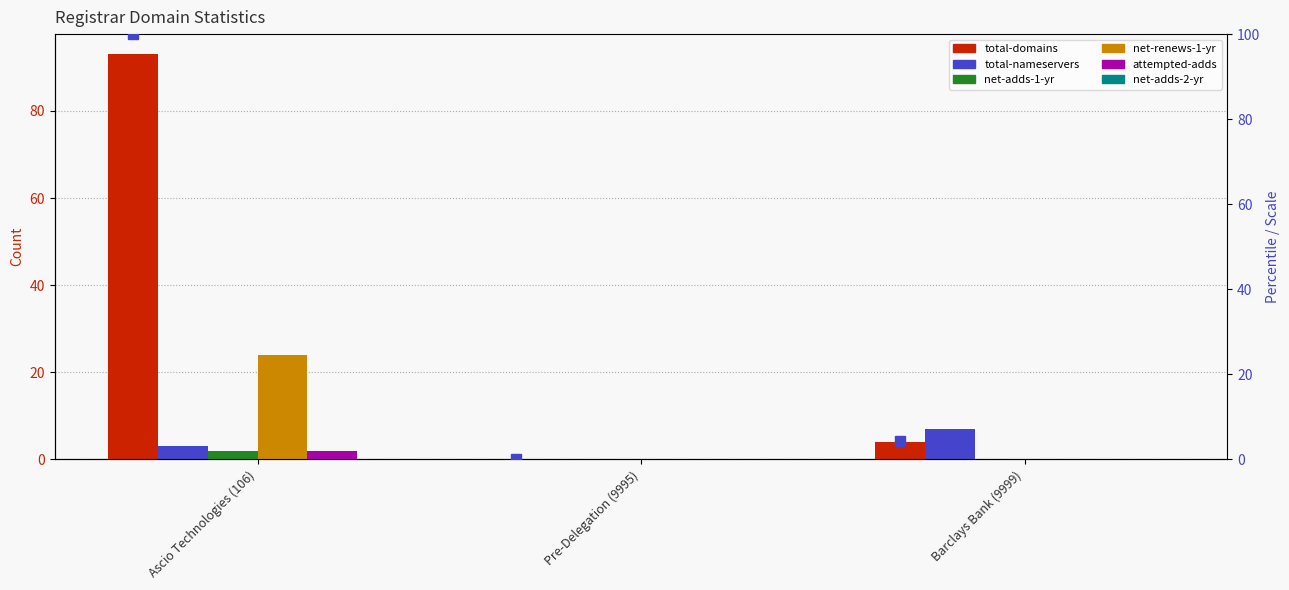

Read the net-adds-1-yr value at Ascio Technologies (106).

2